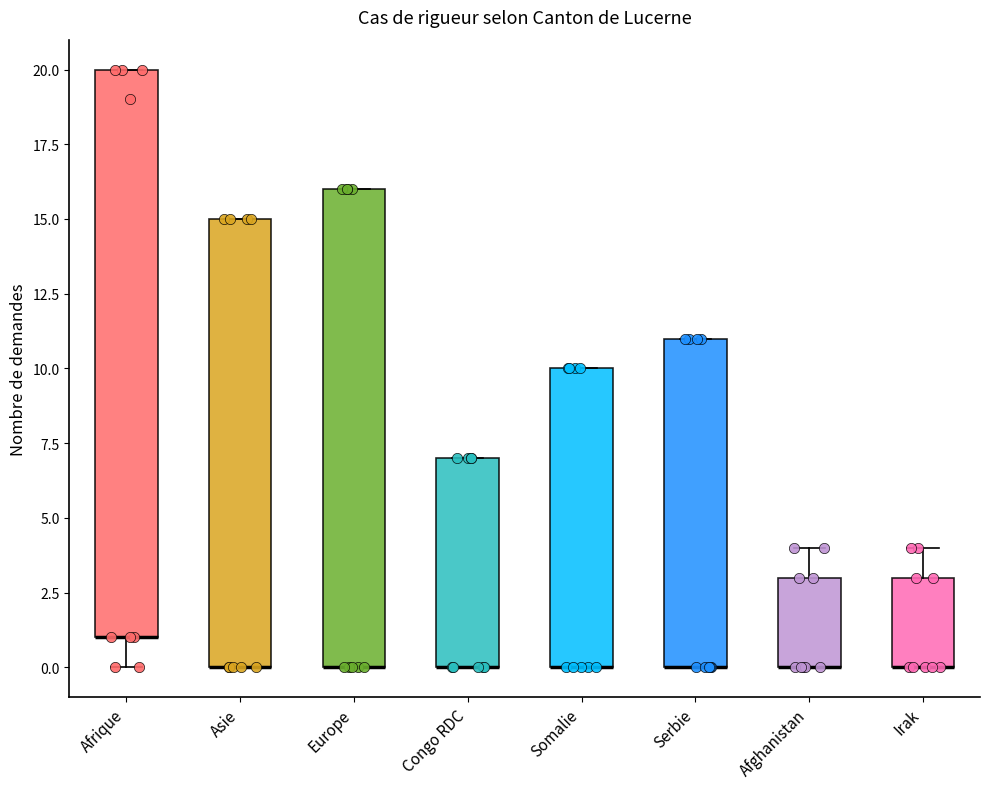

Reading left to right, read every box against the y-axis: the position of its median line, the range the box covers, and the ends of its whiskers. The values are not printed on the chart, so give them approximately, as read against the axis.

Afrique: median 1 (drawn on the box's lower edge), box 1 to 20, whiskers 0 to 20
Asie: median 0 (drawn on the box's lower edge), box 0 to 15, whiskers 0 to 15
Europe: median 0 (drawn on the box's lower edge), box 0 to 16, whiskers 0 to 16
Congo RDC: median 0 (drawn on the box's lower edge), box 0 to 7, whiskers 0 to 7
Somalie: median 0 (drawn on the box's lower edge), box 0 to 10, whiskers 0 to 10
Serbie: median 0 (drawn on the box's lower edge), box 0 to 11, whiskers 0 to 11
Afghanistan: median 0 (drawn on the box's lower edge), box 0 to 3, whiskers 0 to 4
Irak: median 0 (drawn on the box's lower edge), box 0 to 3, whiskers 0 to 4